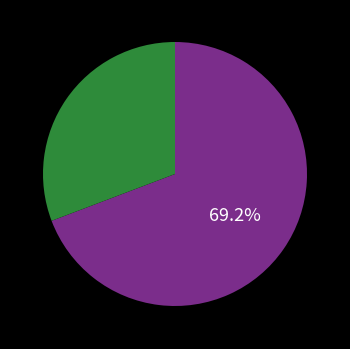

How many segments does this pie chart have?

2